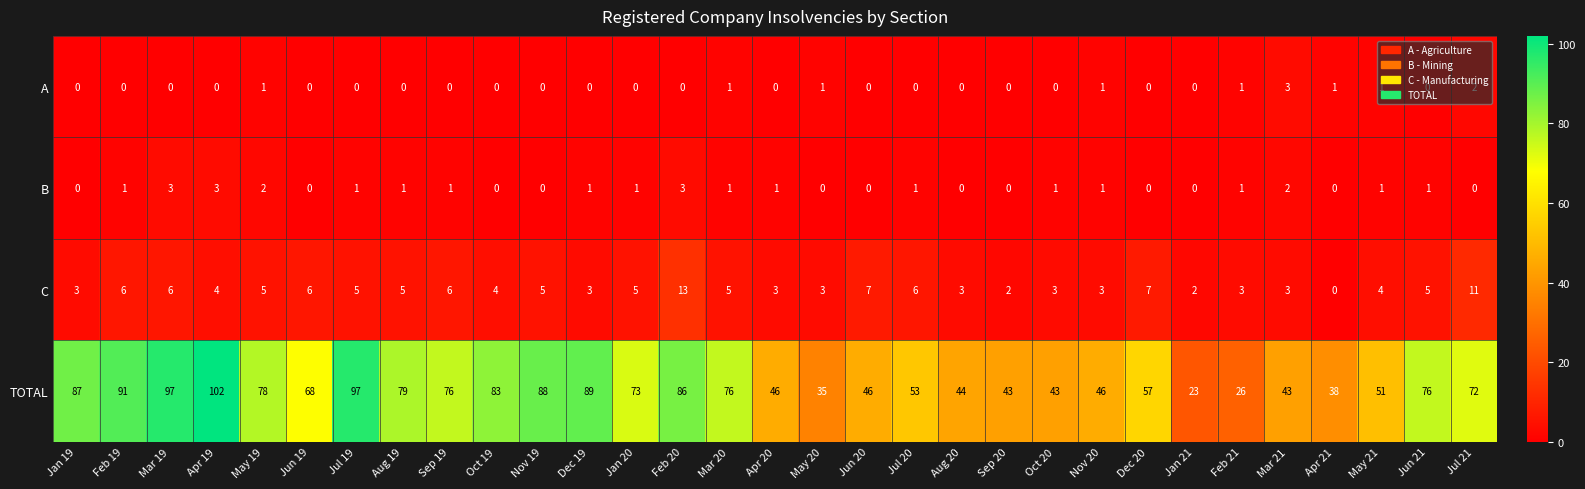

True or false: B has a value of 0 at Jan 21.

True